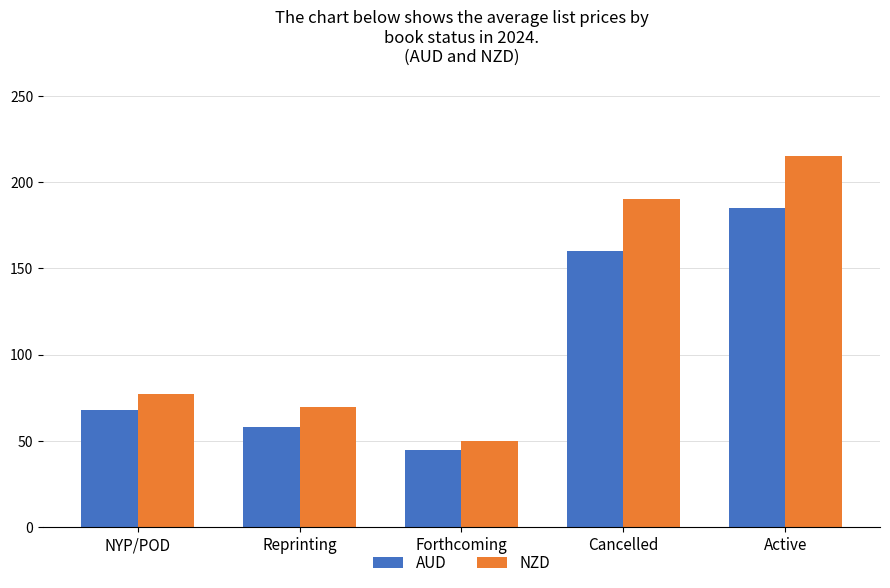

Reading left to right, transcribe all the data shown in this chart.

AUD: 68.0	58.0	45.0	160.0	185.0
NZD: 77.0	70.0	50.0	190.0	215.0